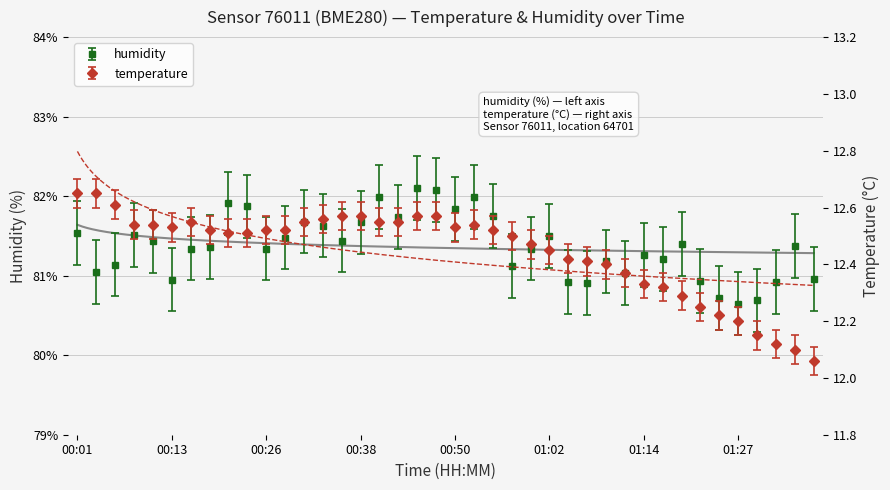

Which series has the largest total across all categories?

humidity